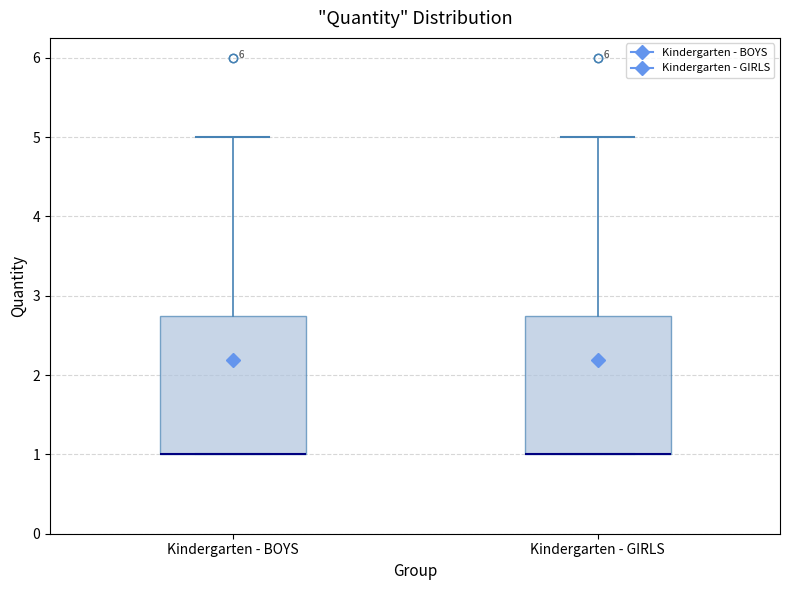

Where is the lower edge of the box for Kindergarten - GIRLS on the y-axis? The values are not printed on the chart, so give them approximately, as read against the axis.

1.0